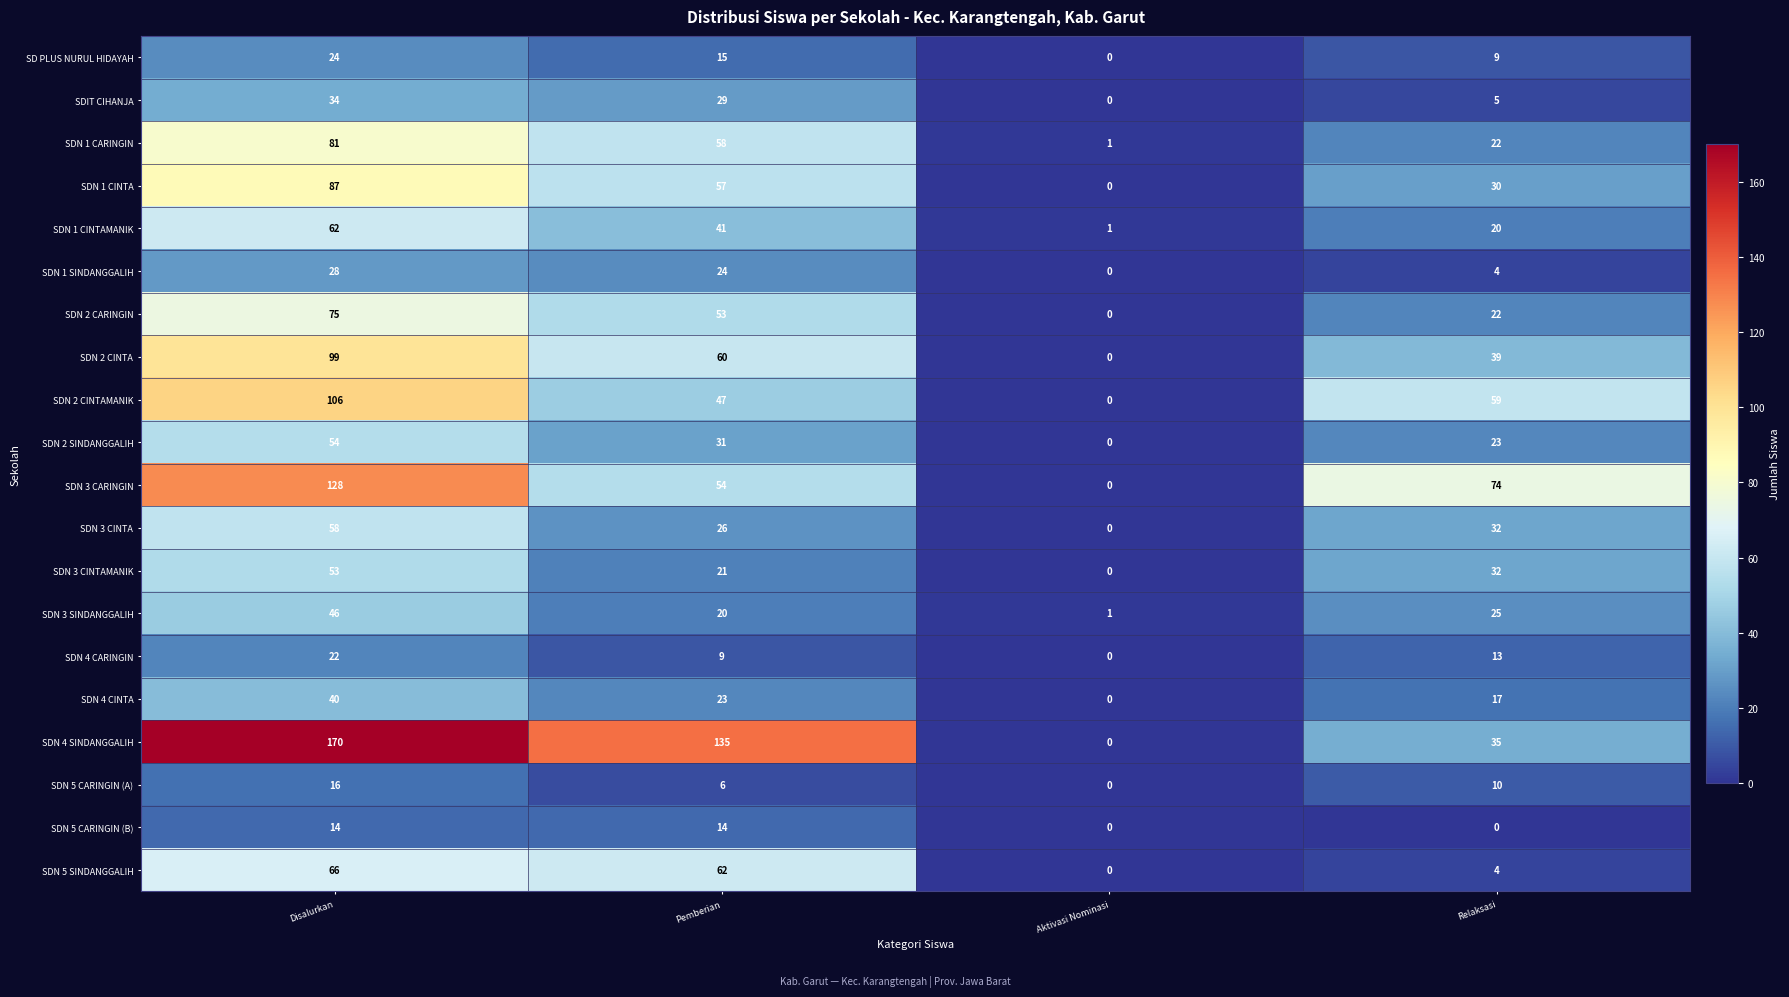

At which category is the sum across all series the highest?

Disalurkan